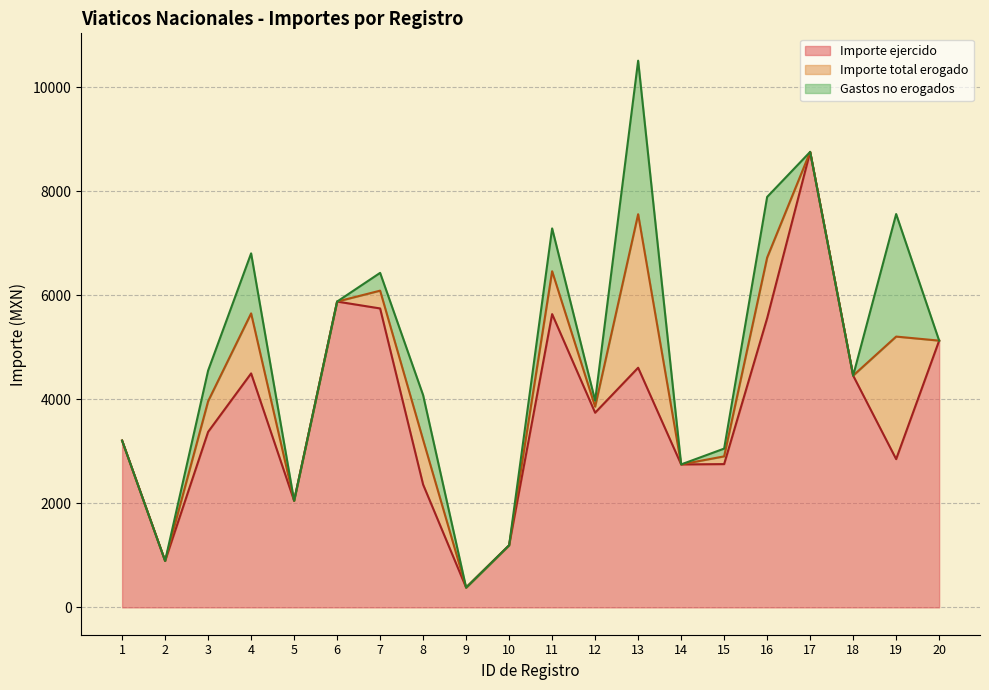

Rank the categories by Importe total erogado value from lowest to highest.

9, 2, 10, 5, 14, 15, 1, 8, 12, 3, 18, 20, 19, 4, 6, 7, 11, 16, 13, 17